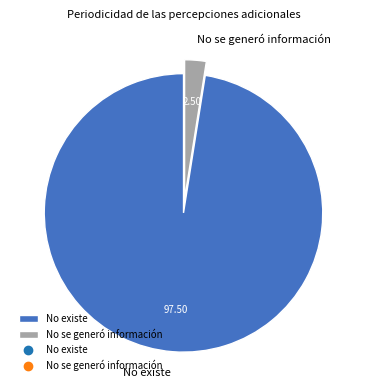

What is the ratio of the value at No existe to the value at No se generó información?

39.0